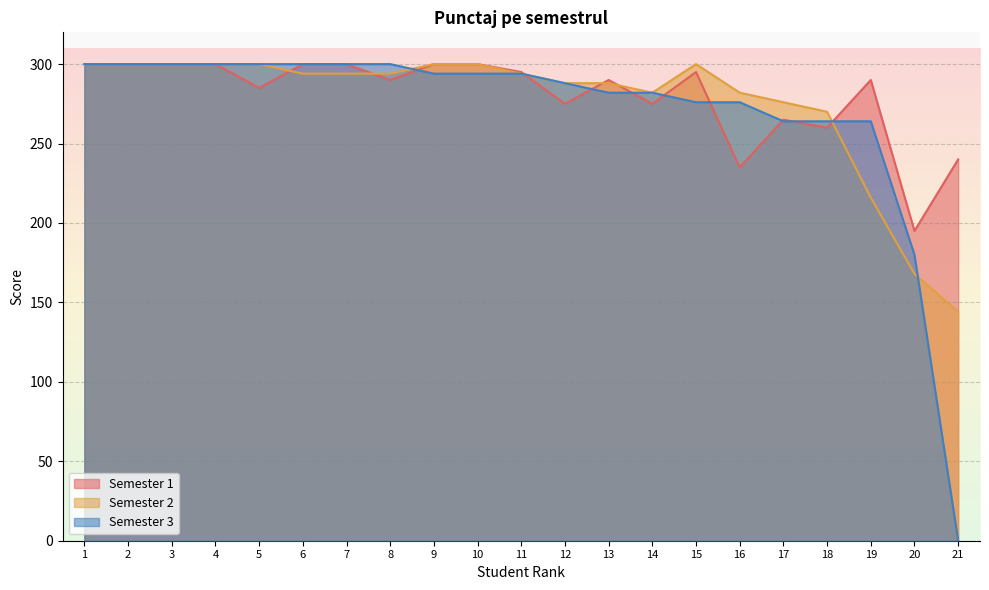

What is the highest value of the Semester 3 series?

300